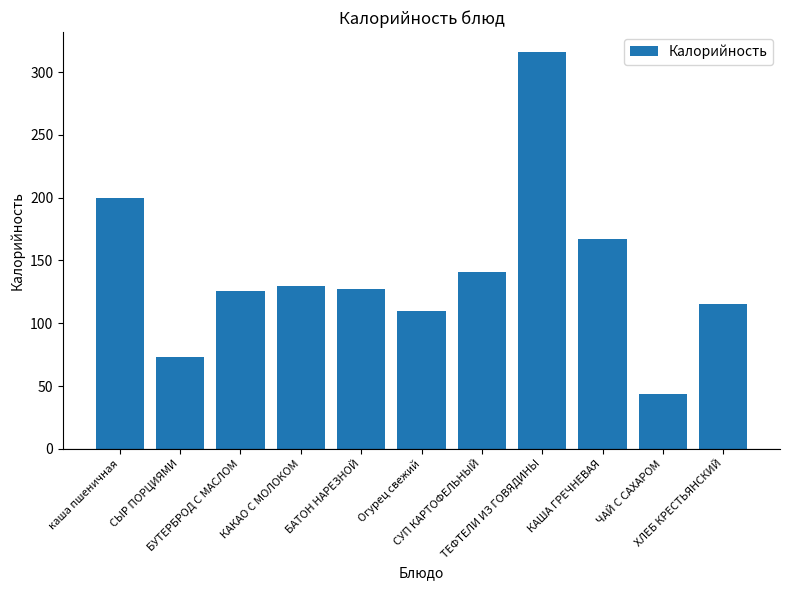

The chart shows a value of 40 at БАТОН НАРЕЗНОЙ. True or false?

False